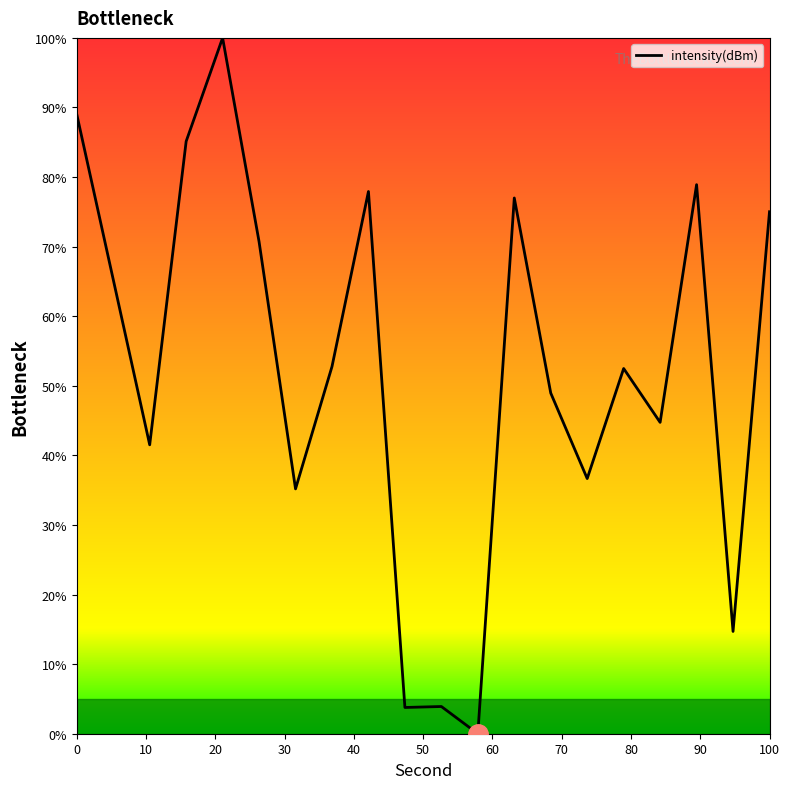

What is the maximum value shown in the chart?

100.0